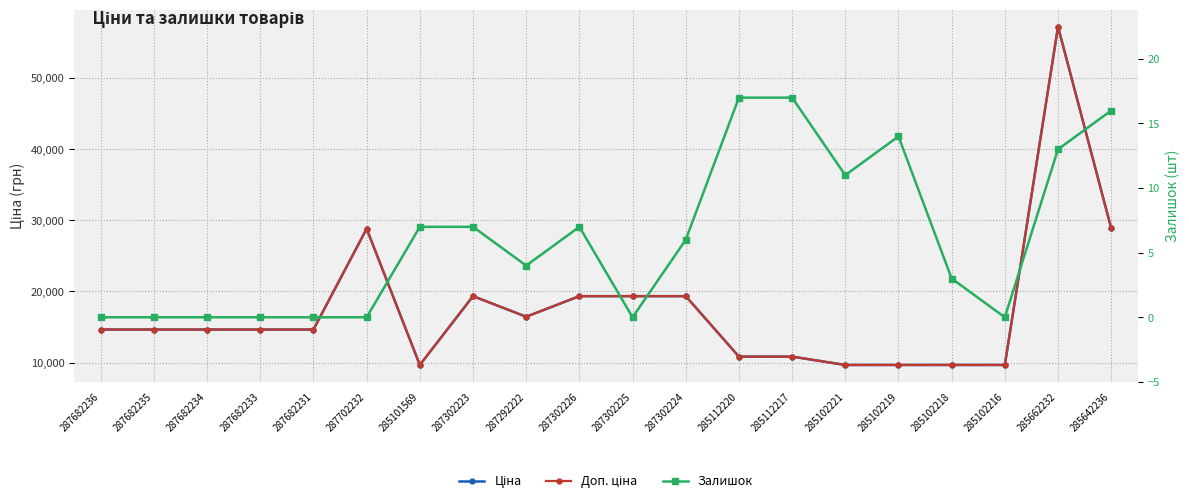

Does the chart display data point markers on the line(s)?

Yes